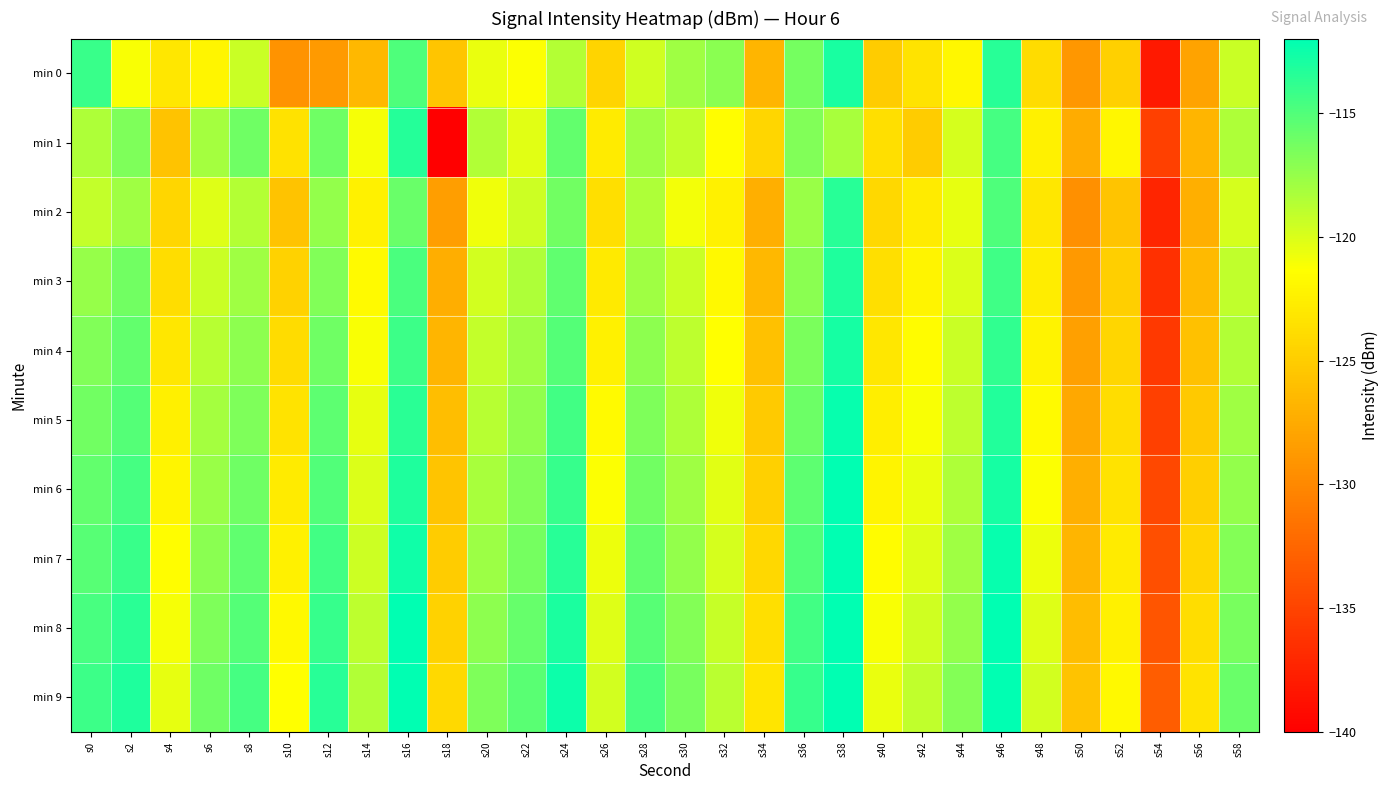

Reading left to right, extract all data points from this chart.

min 0: s0=-114.1	s2=-121.2	s4=-123.1	s6=-122.0	s8=-119.3	s10=-129.2	s12=-128.7	s14=-126.5	s16=-114.9	s18=-125.5	s20=-120.6	s22=-121.2	s24=-118.6	s26=-124.5	s28=-119.6	s30=-117.8	s32=-117.1	s34=-126.7	s36=-116.4	s38=-112.9	s40=-125.1	s42=-123.3	s44=-121.9	s46=-113.5	s48=-123.8	s50=-128.9	s52=-124.8	s54=-138.0	s56=-128.0	s58=-119.4
min 1: s0=-118.4	s2=-116.7	s4=-125.7	s6=-118.1	s8=-116.1	s10=-123.4	s12=-116.1	s14=-121.1	s16=-113.4	s18=-140.0	s20=-118.5	s22=-120.3	s24=-115.7	s26=-122.8	s28=-117.9	s30=-119.1	s32=-121.5	s34=-124.3	s36=-116.8	s38=-118.2	s40=-123.7	s42=-125.1	s44=-119.8	s46=-114.6	s48=-122.3	s50=-127.4	s52=-121.9	s54=-135.2	s56=-126.7	s58=-118.4
min 2: s0=-119.2	s2=-117.8	s4=-124.3	s6=-120.1	s8=-118.6	s10=-125.7	s12=-117.4	s14=-122.3	s16=-115.9	s18=-128.4	s20=-120.8	s22=-119.5	s24=-116.2	s26=-123.7	s28=-118.4	s30=-120.9	s32=-122.3	s34=-127.1	s36=-117.6	s38=-113.5	s40=-124.2	s42=-122.8	s44=-120.5	s46=-114.9	s48=-123.1	s50=-129.4	s52=-125.6	s54=-137.2	s56=-127.1	s58=-119.8
min 3: s0=-117.5	s2=-116.2	s4=-123.8	s6=-119.4	s8=-117.9	s10=-124.6	s12=-116.8	s14=-121.7	s16=-114.8	s18=-127.3	s20=-119.7	s22=-118.4	s24=-115.6	s26=-122.9	s28=-117.8	s30=-119.4	s32=-121.8	s34=-126.5	s36=-117.1	s38=-113.2	s40=-123.6	s42=-122.1	s44=-120.0	s46=-114.4	s48=-122.7	s50=-128.8	s52=-124.9	s54=-136.5	s56=-126.4	s58=-119.1
min 4: s0=-116.8	s2=-115.7	s4=-123.1	s6=-118.7	s8=-117.2	s10=-123.9	s12=-116.1	s14=-121.1	s16=-114.2	s18=-126.7	s20=-119.2	s22=-117.8	s24=-115.1	s26=-122.3	s28=-117.2	s30=-118.9	s32=-121.3	s34=-125.8	s36=-116.5	s38=-112.8	s40=-123.1	s42=-121.6	s44=-119.4	s46=-113.8	s48=-122.2	s50=-128.2	s52=-124.3	s54=-135.8	s56=-125.8	s58=-118.5
min 5: s0=-116.2	s2=-115.1	s4=-122.5	s6=-118.1	s8=-116.6	s10=-123.3	s12=-115.5	s14=-120.5	s16=-113.6	s18=-126.1	s20=-118.7	s22=-117.3	s24=-114.5	s26=-121.7	s28=-116.7	s30=-118.4	s32=-120.8	s34=-125.2	s36=-116.0	s38=-112.3	s40=-122.6	s42=-121.1	s44=-118.9	s46=-113.3	s48=-121.7	s50=-127.7	s52=-123.8	s54=-135.2	s56=-125.3	s58=-117.9
min 6: s0=-115.7	s2=-114.6	s4=-122.0	s6=-117.6	s8=-116.1	s10=-122.8	s12=-115.0	s14=-120.0	s16=-113.1	s18=-125.6	s20=-118.2	s22=-116.8	s24=-114.0	s26=-121.2	s28=-116.2	s30=-117.9	s32=-120.3	s34=-124.7	s36=-115.5	s38=-111.8	s40=-122.1	s42=-120.6	s44=-118.4	s46=-112.8	s48=-121.2	s50=-127.2	s52=-123.3	s54=-134.7	s56=-124.8	s58=-117.4
min 7: s0=-115.2	s2=-114.1	s4=-121.5	s6=-117.1	s8=-115.6	s10=-122.3	s12=-114.5	s14=-119.5	s16=-112.6	s18=-125.1	s20=-117.7	s22=-116.3	s24=-113.5	s26=-120.7	s28=-115.7	s30=-117.4	s32=-119.8	s34=-124.2	s36=-115.0	s38=-111.3	s40=-121.6	s42=-120.1	s44=-117.9	s46=-112.3	s48=-120.7	s50=-126.7	s52=-122.8	s54=-134.2	s56=-124.3	s58=-116.9
min 8: s0=-114.7	s2=-113.6	s4=-121.0	s6=-116.6	s8=-115.1	s10=-121.8	s12=-114.0	s14=-119.0	s16=-112.1	s18=-124.6	s20=-117.2	s22=-115.8	s24=-113.0	s26=-120.2	s28=-115.2	s30=-116.9	s32=-119.3	s34=-123.7	s36=-114.5	s38=-110.8	s40=-121.1	s42=-119.6	s44=-117.4	s46=-111.8	s48=-120.2	s50=-126.2	s52=-122.3	s54=-133.7	s56=-123.8	s58=-116.4
min 9: s0=-114.2	s2=-113.1	s4=-120.5	s6=-116.1	s8=-114.6	s10=-121.3	s12=-113.5	s14=-118.5	s16=-111.6	s18=-124.1	s20=-116.7	s22=-115.3	s24=-112.5	s26=-119.7	s28=-114.7	s30=-116.4	s32=-118.8	s34=-123.2	s36=-114.0	s38=-110.3	s40=-120.6	s42=-119.1	s44=-116.9	s46=-111.3	s48=-119.7	s50=-125.7	s52=-121.8	s54=-133.2	s56=-123.3	s58=-115.9